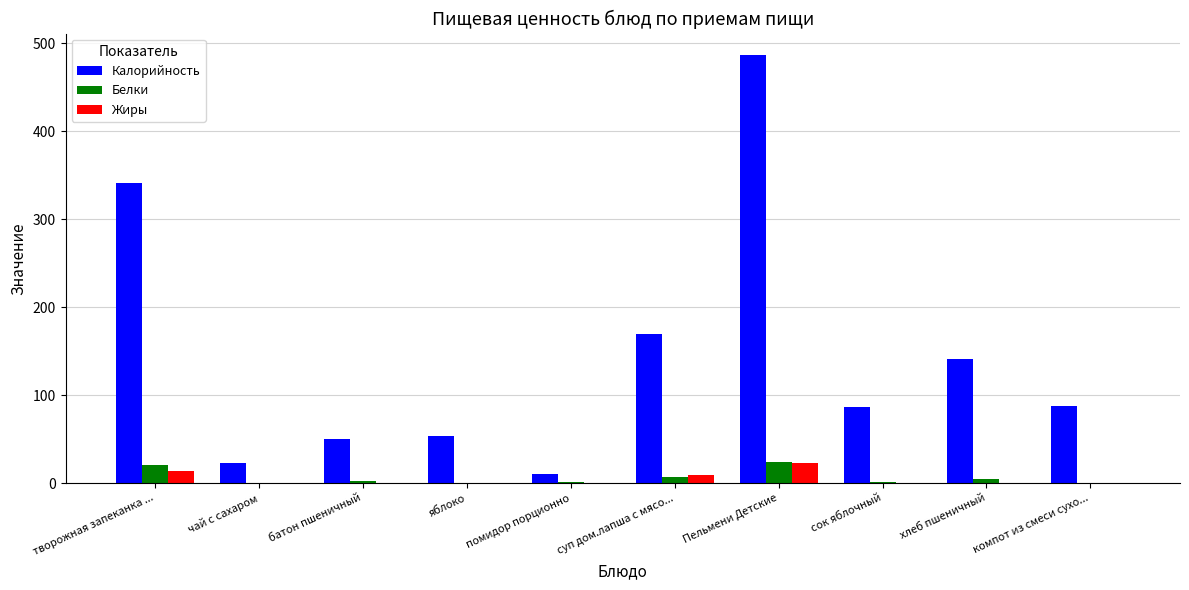

Which series changed the most between помидор порционно and компот из смеси сухо...?

Калорийность